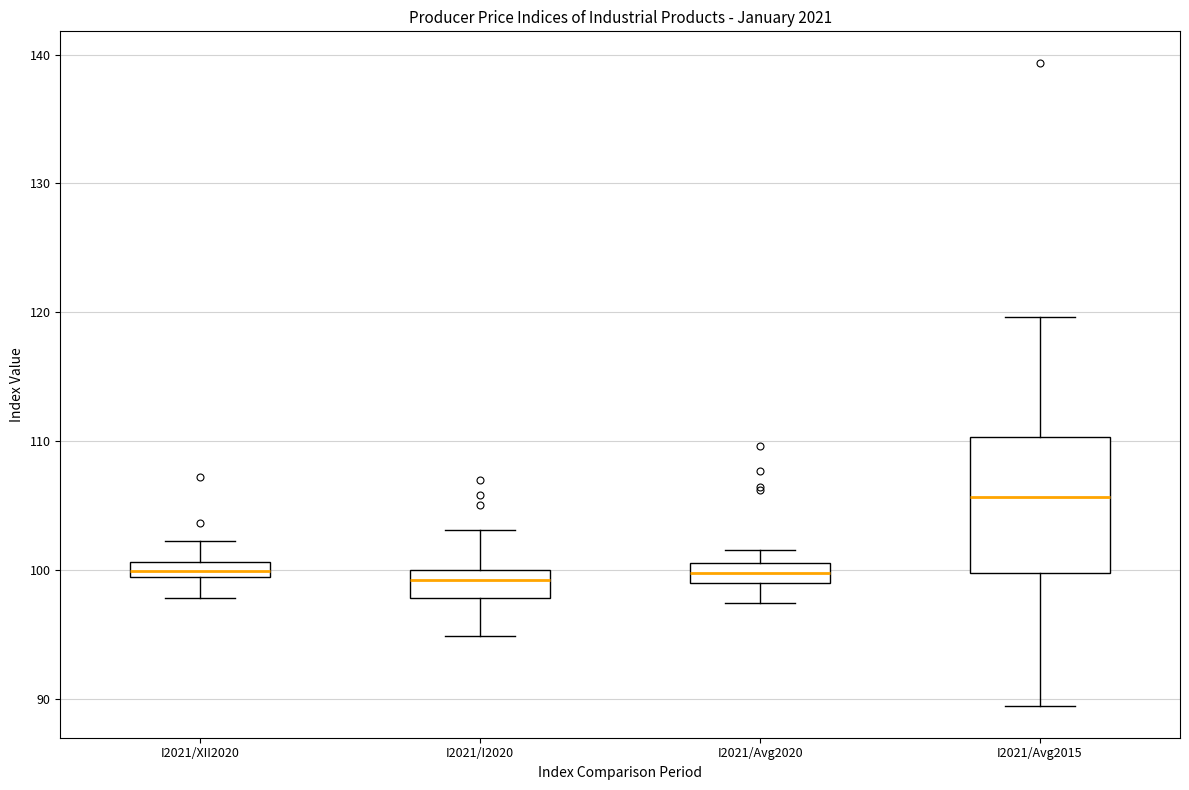

Where does the upper whisker of the box for I2021/XII2020 end on the y-axis? The values are not printed on the chart, so give them approximately, as read against the axis.

102